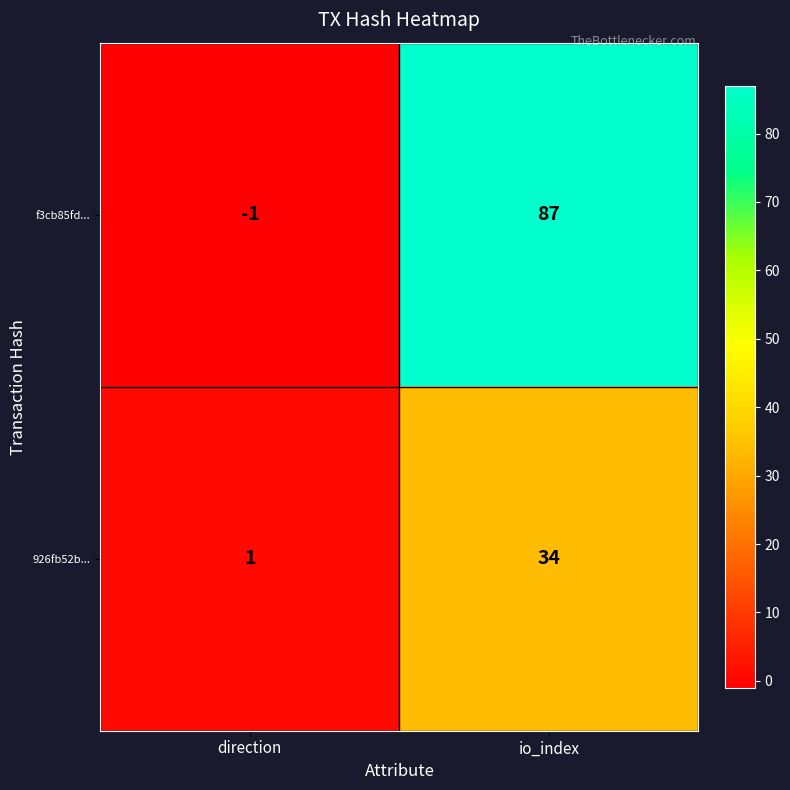

At direction, list the series in order from largest to smallest.

926fb52b..., f3cb85fd...